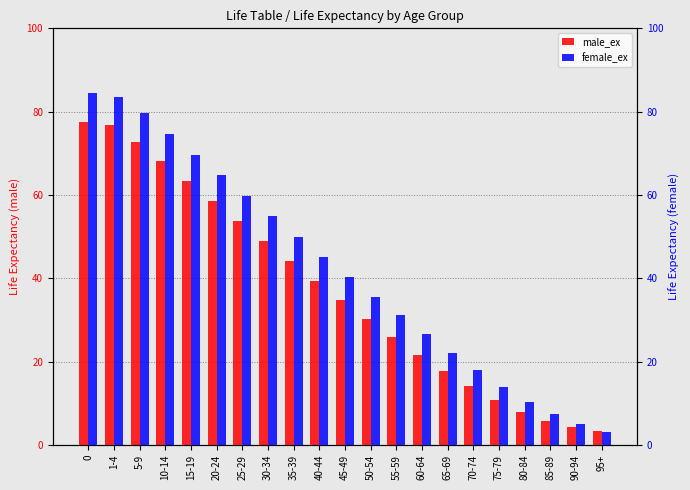

Which series has the largest range (max minus min)?

female_ex